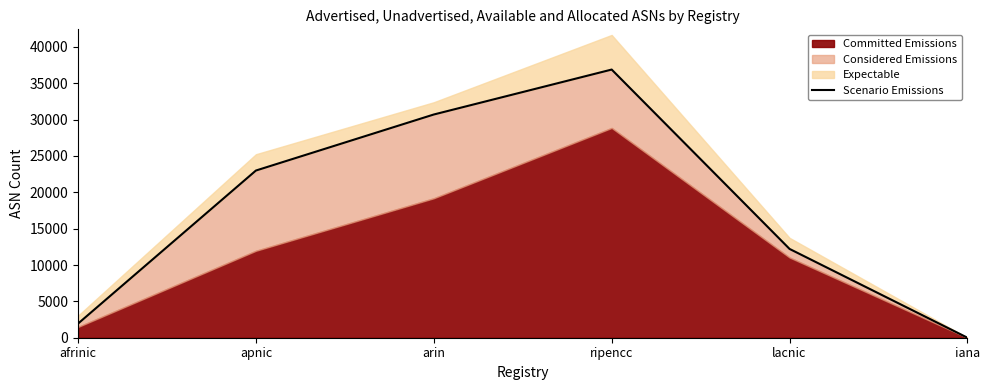

What is the difference between the maximum and minimum values?

36888